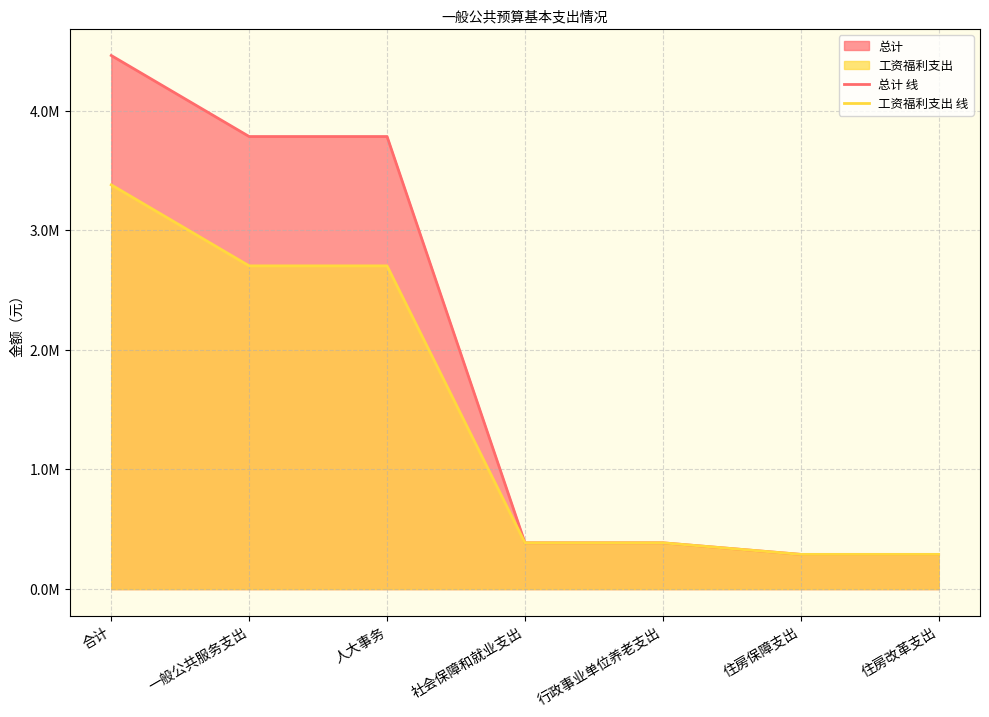

What is the sum of all 总计 线 values?

13379907.1